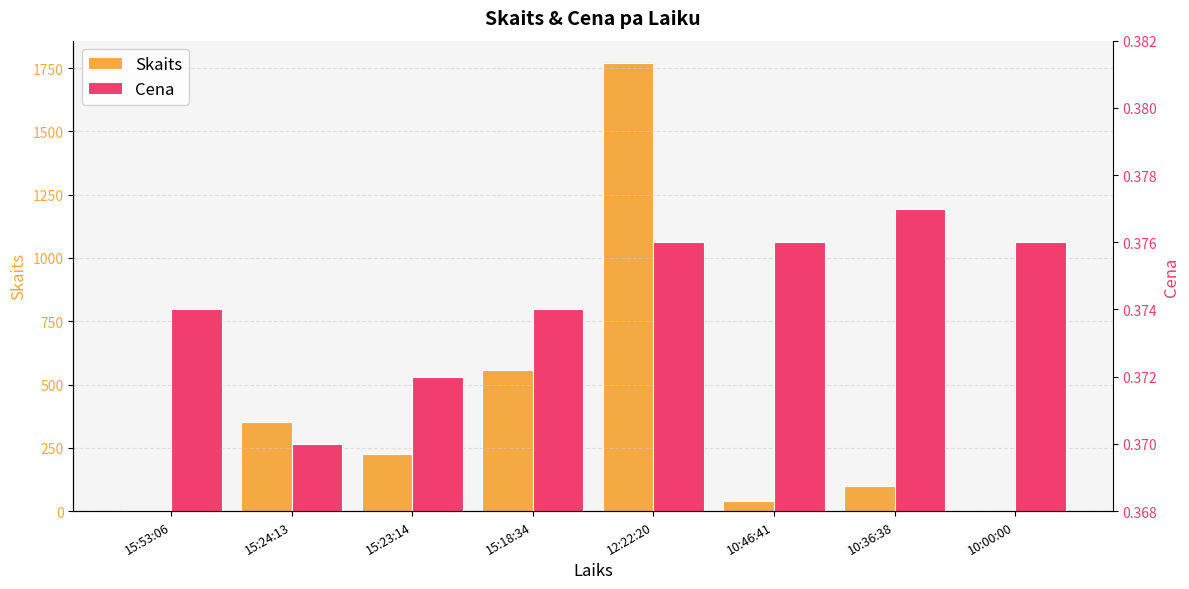

At which category is the sum across all series the highest?

12:22:20